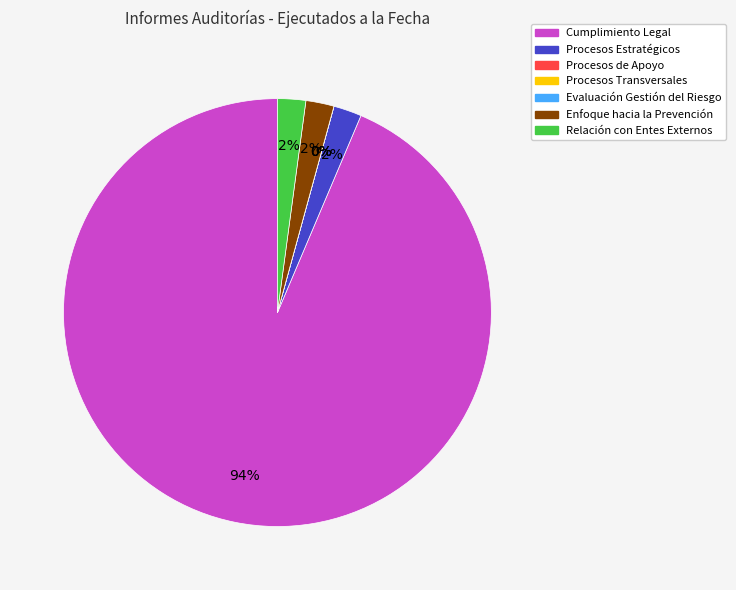

How many segments does this pie chart have?

7